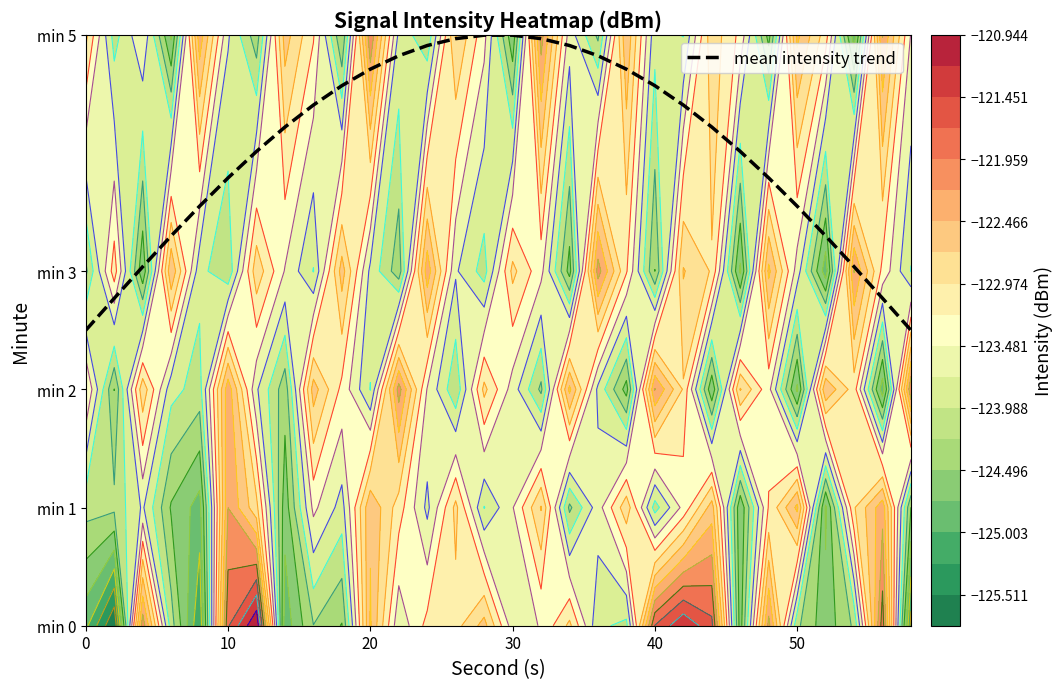

Count the number of categories in the chart.

30